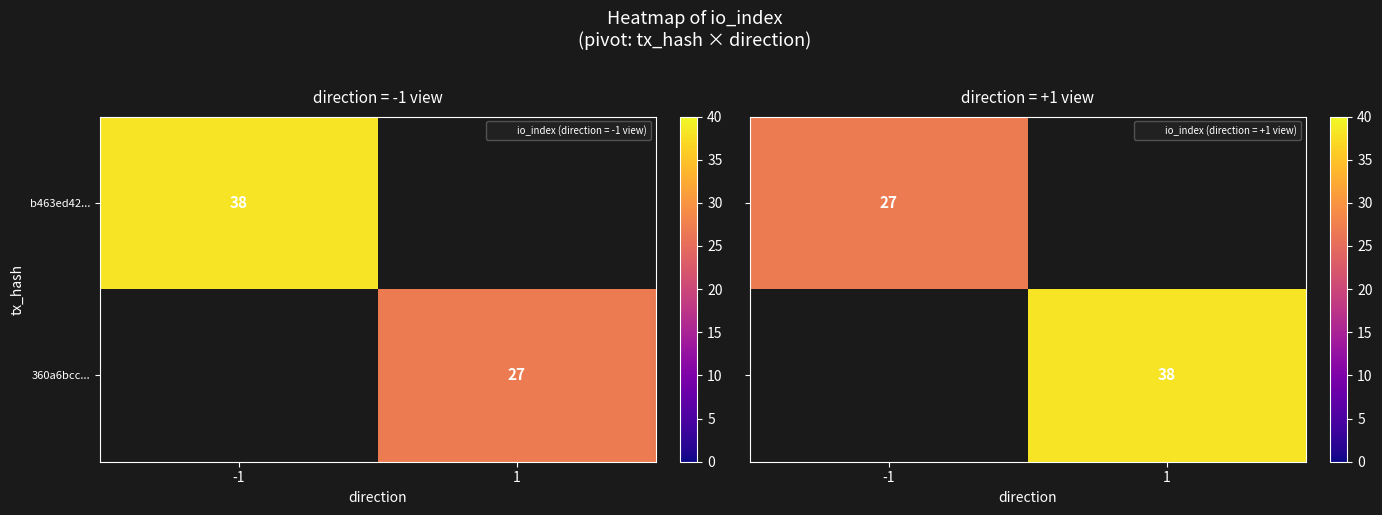

Is the value of b463ed42... at -1 greater than the value of 360a6bcc... at 1?

No